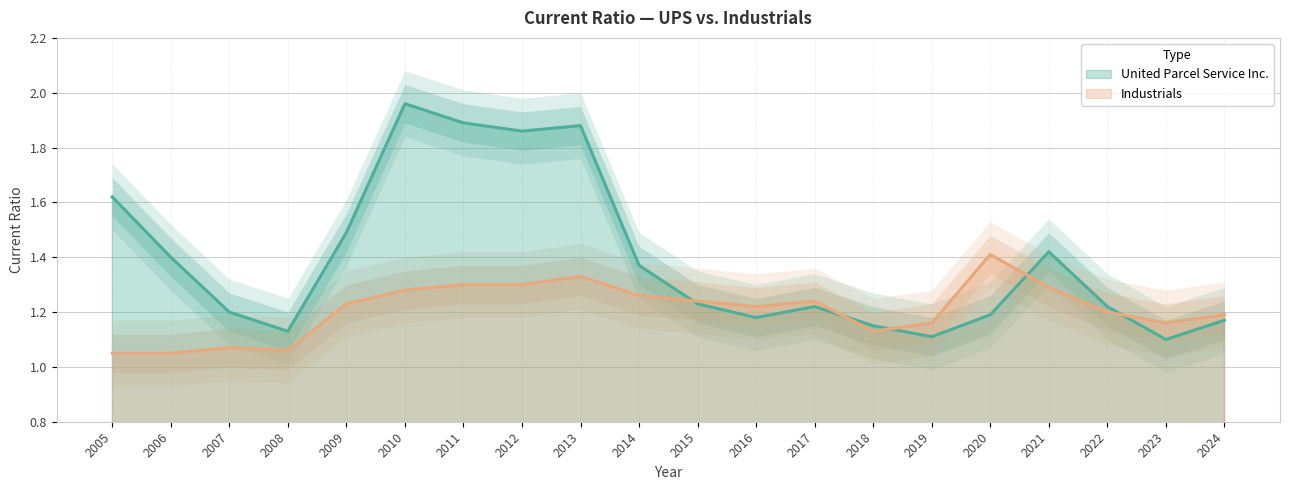

Between which two adjacent categories do United Parcel Service Inc. and Industrials first intersect?

2014 and 2015